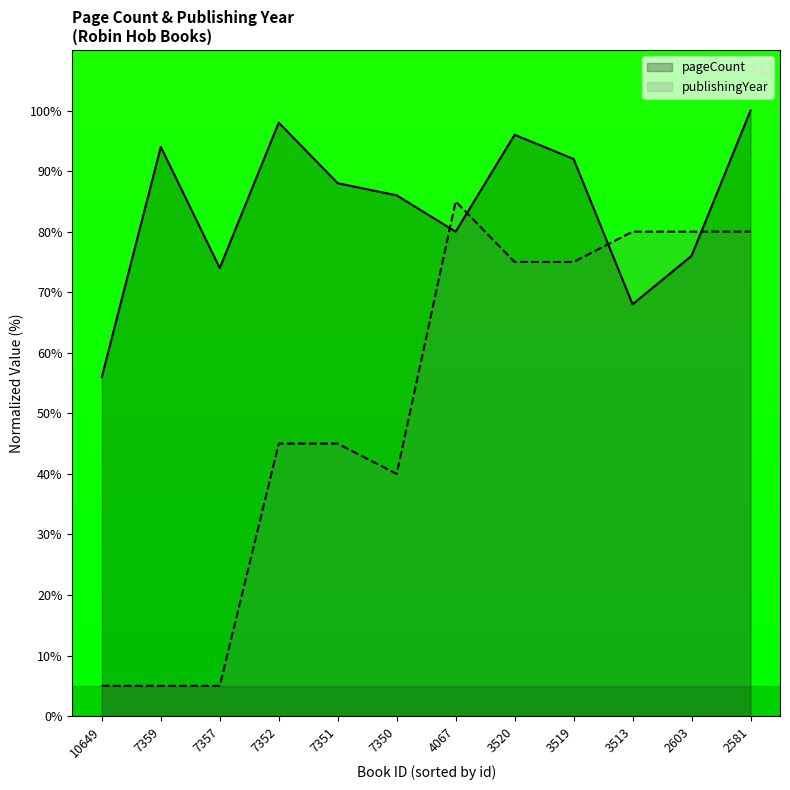

What are all the series names shown in the legend?

pageCount, publishingYear